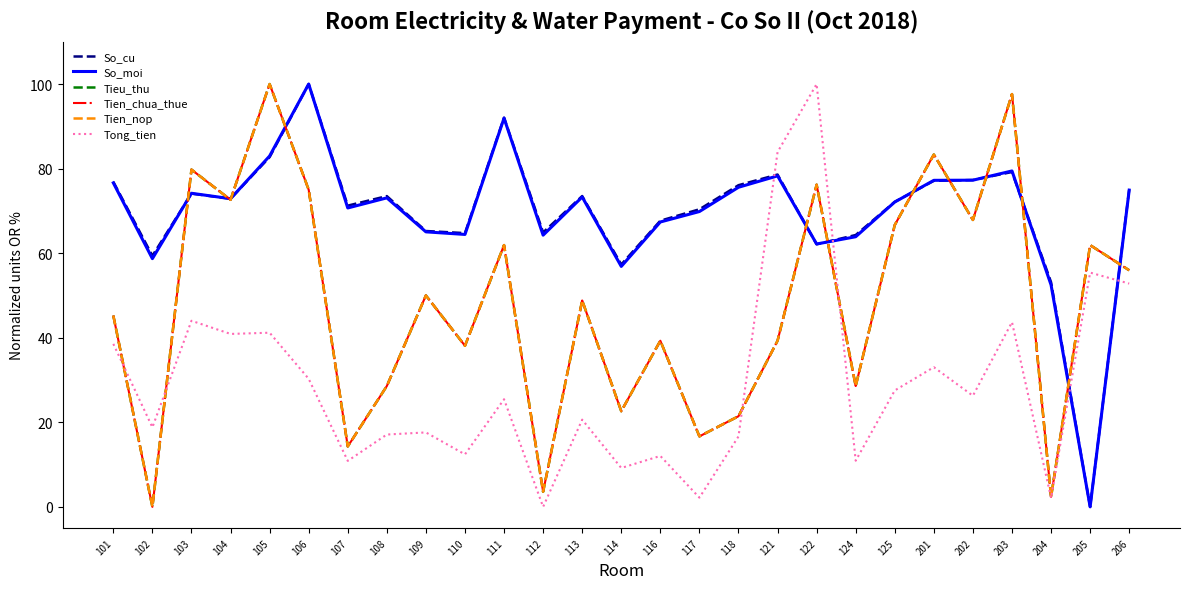

Is this an area chart (filled region under the line)?

No